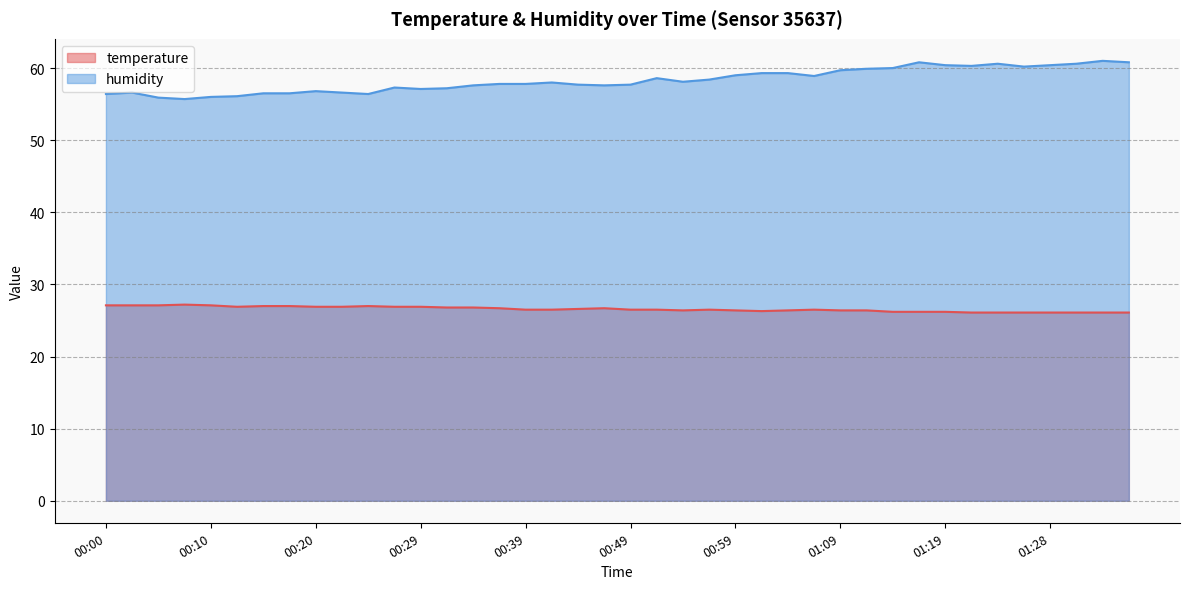

Between 00:05 and 01:21, which series saw the biggest shift?

humidity